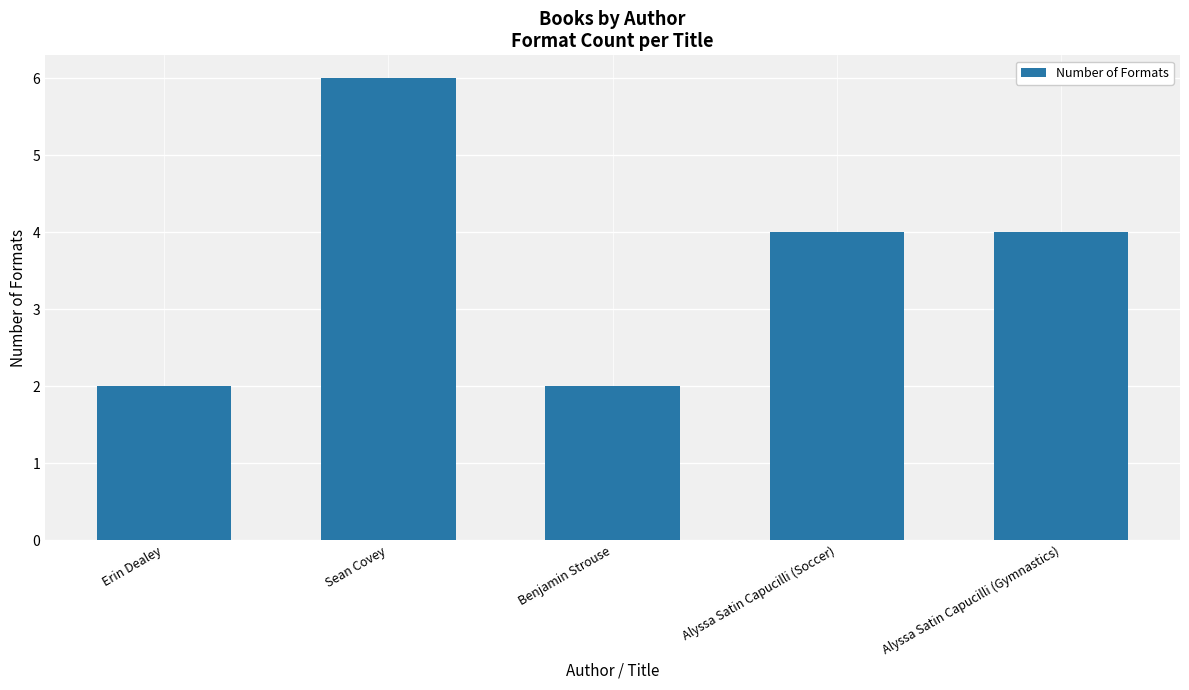

Count the number of categories in the chart.

5